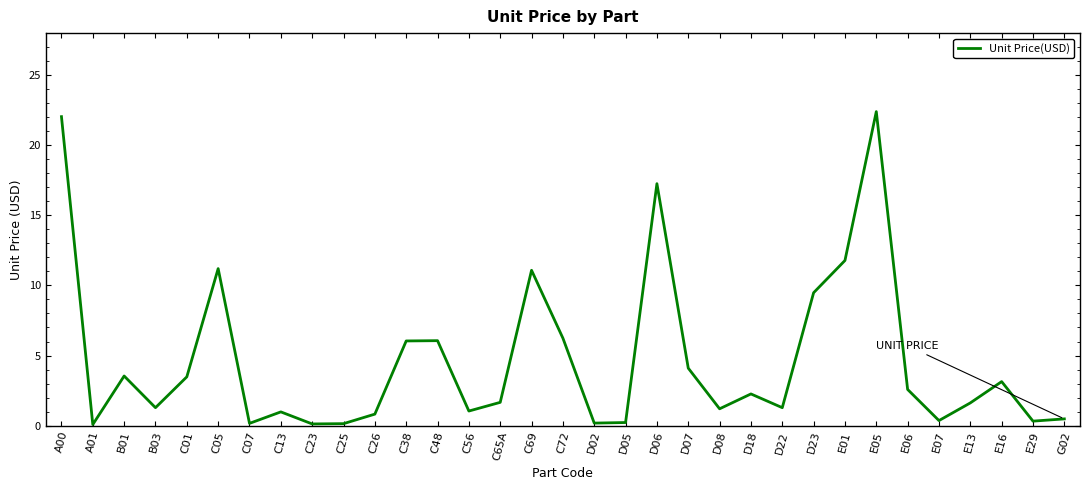

What is the difference between the maximum and minimum values?

22.3